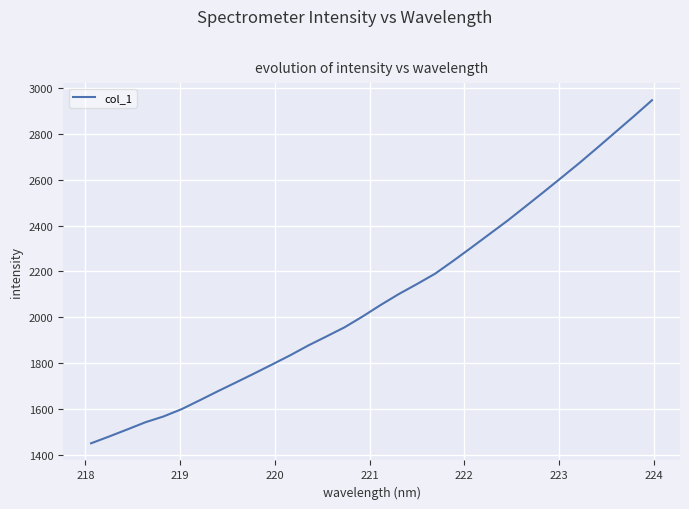

What is the difference between the maximum and minimum values?

1497.0